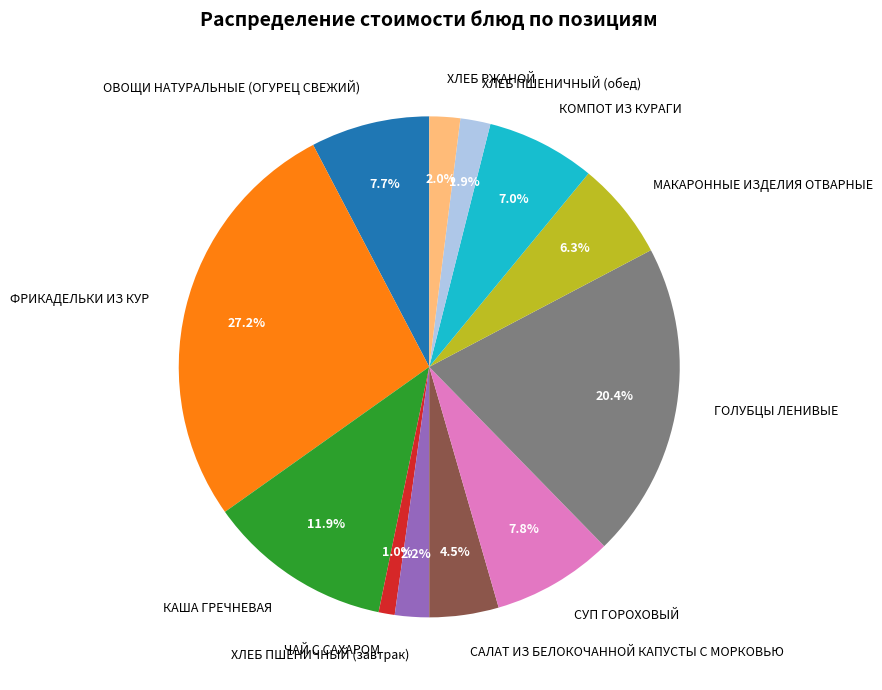

What portion of the pie excludes ОВОЩИ НАТУРАЛЬНЫЕ (ОГУРЕЦ СВЕЖИЙ)?

92.3%